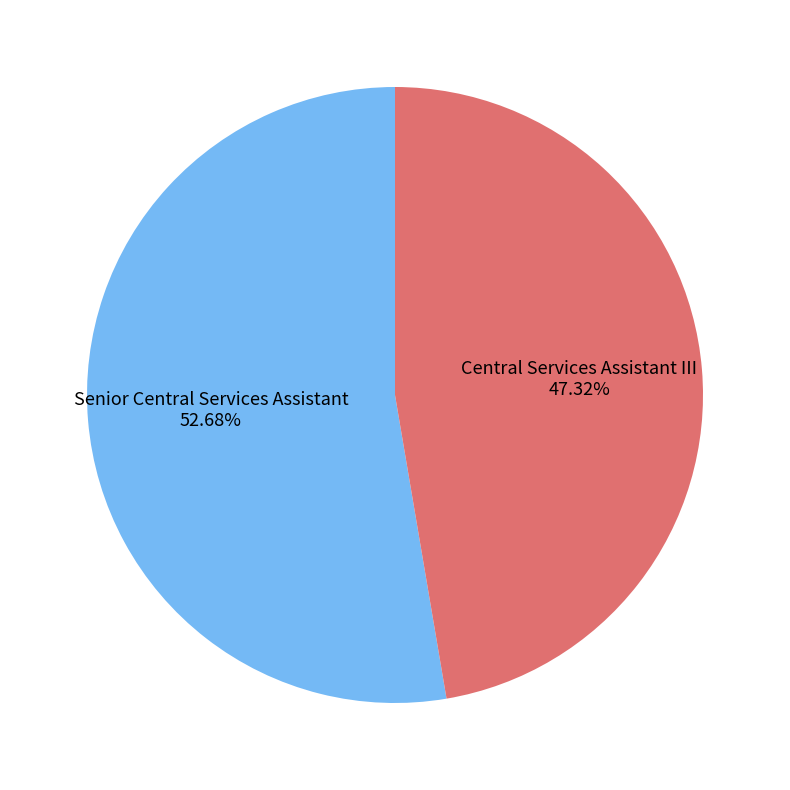

To the nearest percent, what is the combined percentage of Senior Central Services Assistant and Central Services Assistant III?

100%